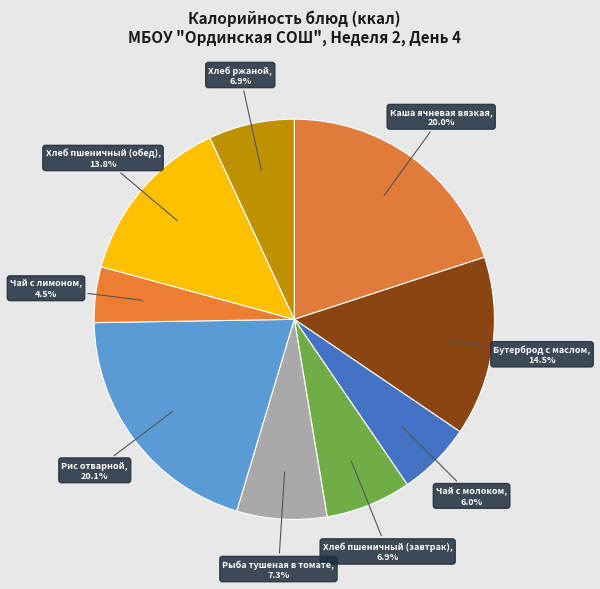

Which category has the smallest portion of the pie?

Чай с лимоном